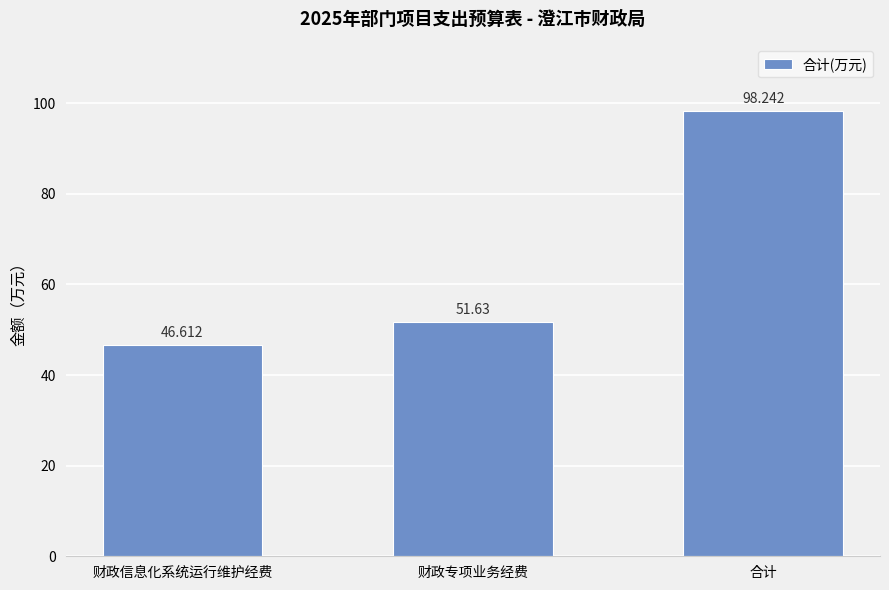

Does the chart contain stacked bars?

No